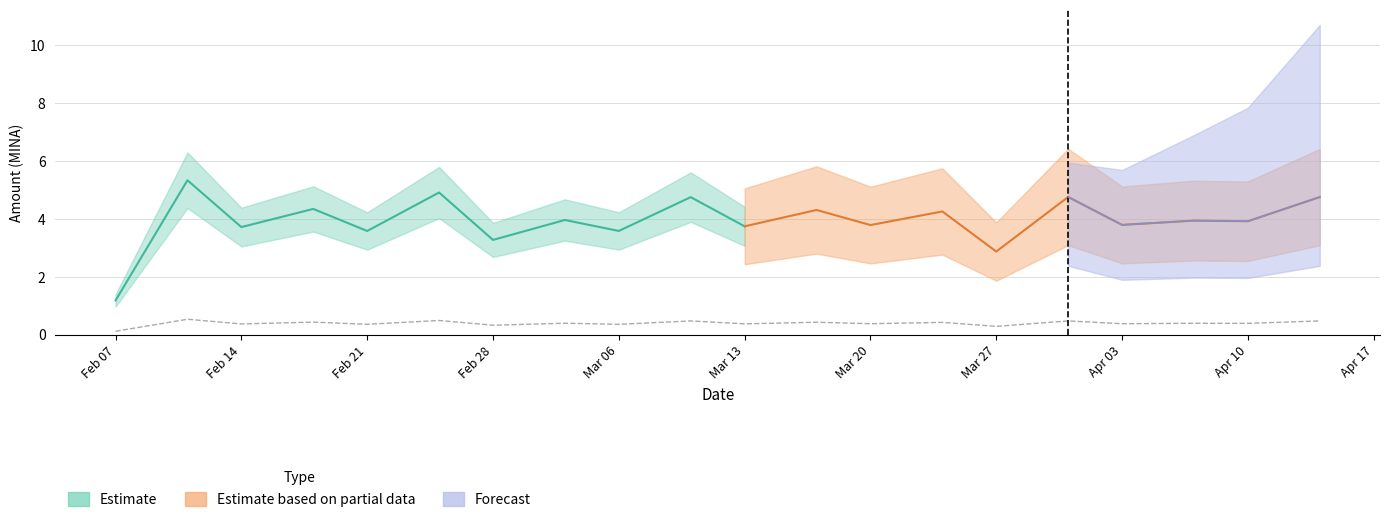

List the labels in order of value, smallest first.

2024-02-07, 2024-03-27, 2024-02-28, 2024-02-21, 2024-03-06, 2024-02-14, 2024-03-13, 2024-03-20, 2024-04-03, 2024-04-10, 2024-04-07, 2024-03-03, 2024-03-24, 2024-03-17, 2024-02-18, 2024-03-10, 2024-04-14, 2024-03-31, 2024-02-25, 2024-02-11